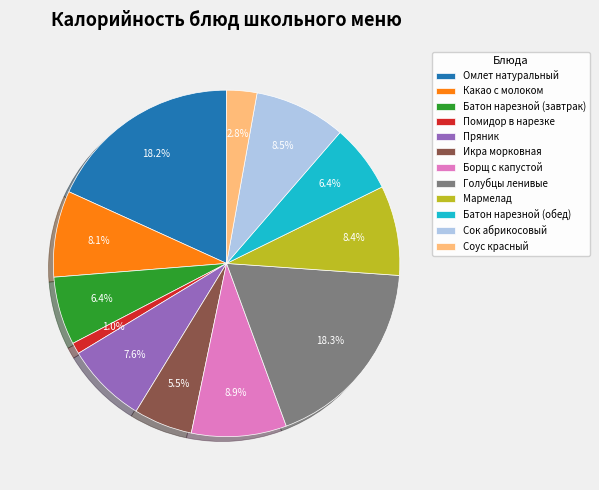

Between Пряник and Сок абрикосовый, which is larger?

Сок абрикосовый